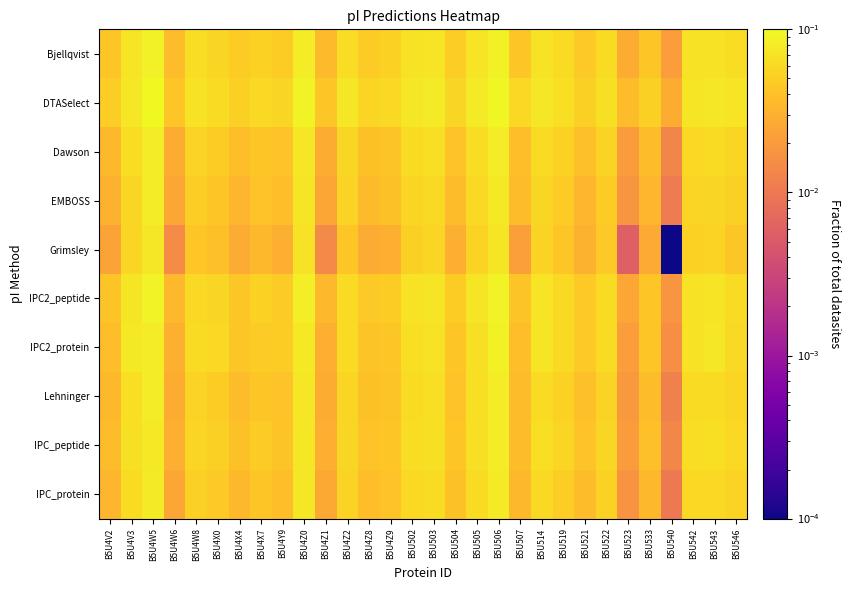

Reading left to right, extract all data points from this chart.

Bjellqvist: B5U4V2=0.0	B5U4V3=0.1	B5U4W5=0.1	B5U4W6=0.0	B5U4W8=0.1	B5U4X0=0.1	B5U4X4=0.0	B5U4X7=0.1	B5U4Y9=0.0	B5U4Z0=0.1	B5U4Z1=0.0	B5U4Z2=0.1	B5U4Z8=0.0	B5U4Z9=0.1	B5U502=0.1	B5U503=0.1	B5U504=0.1	B5U505=0.1	B5U506=0.1	B5U507=0.0	B5U514=0.1	B5U519=0.1	B5U521=0.0	B5U522=0.1	B5U523=0.0	B5U533=0.0	B5U540=0.0	B5U542=0.1	B5U543=0.1	B5U546=0.1
DTASelect: B5U4V2=0.1	B5U4V3=0.1	B5U4W5=0.1	B5U4W6=0.0	B5U4W8=0.1	B5U4X0=0.1	B5U4X4=0.1	B5U4X7=0.1	B5U4Y9=0.1	B5U4Z0=0.1	B5U4Z1=0.0	B5U4Z2=0.1	B5U4Z8=0.1	B5U4Z9=0.1	B5U502=0.1	B5U503=0.1	B5U504=0.1	B5U505=0.1	B5U506=0.1	B5U507=0.1	B5U514=0.1	B5U519=0.1	B5U521=0.1	B5U522=0.1	B5U523=0.0	B5U533=0.1	B5U540=0.0	B5U542=0.1	B5U543=0.1	B5U546=0.1
Dawson: B5U4V2=0.0	B5U4V3=0.1	B5U4W5=0.1	B5U4W6=0.0	B5U4W8=0.1	B5U4X0=0.0	B5U4X4=0.0	B5U4X7=0.0	B5U4Y9=0.0	B5U4Z0=0.1	B5U4Z1=0.0	B5U4Z2=0.1	B5U4Z8=0.0	B5U4Z9=0.0	B5U502=0.1	B5U503=0.1	B5U504=0.0	B5U505=0.1	B5U506=0.1	B5U507=0.0	B5U514=0.1	B5U519=0.1	B5U521=0.0	B5U522=0.1	B5U523=0.0	B5U533=0.0	B5U540=0.0	B5U542=0.1	B5U543=0.1	B5U546=0.1
EMBOSS: B5U4V2=0.0	B5U4V3=0.1	B5U4W5=0.1	B5U4W6=0.0	B5U4W8=0.1	B5U4X0=0.0	B5U4X4=0.0	B5U4X7=0.0	B5U4Y9=0.0	B5U4Z0=0.1	B5U4Z1=0.0	B5U4Z2=0.1	B5U4Z8=0.0	B5U4Z9=0.0	B5U502=0.1	B5U503=0.1	B5U504=0.0	B5U505=0.1	B5U506=0.1	B5U507=0.0	B5U514=0.1	B5U519=0.0	B5U521=0.0	B5U522=0.0	B5U523=0.0	B5U533=0.0	B5U540=0.0	B5U542=0.1	B5U543=0.1	B5U546=0.1
Grimsley: B5U4V2=0.0	B5U4V3=0.1	B5U4W5=0.1	B5U4W6=0.0	B5U4W8=0.0	B5U4X0=0.0	B5U4X4=0.0	B5U4X7=0.0	B5U4Y9=0.0	B5U4Z0=0.1	B5U4Z1=0.0	B5U4Z2=0.0	B5U4Z8=0.0	B5U4Z9=0.0	B5U502=0.1	B5U503=0.1	B5U504=0.0	B5U505=0.1	B5U506=0.1	B5U507=0.0	B5U514=0.1	B5U519=0.0	B5U521=0.0	B5U522=0.0	B5U523=0.0	B5U533=0.0	B5U540=0.0	B5U542=0.1	B5U543=0.1	B5U546=0.0
IPC2_peptide: B5U4V2=0.0	B5U4V3=0.1	B5U4W5=0.1	B5U4W6=0.0	B5U4W8=0.1	B5U4X0=0.1	B5U4X4=0.0	B5U4X7=0.1	B5U4Y9=0.0	B5U4Z0=0.1	B5U4Z1=0.0	B5U4Z2=0.1	B5U4Z8=0.0	B5U4Z9=0.0	B5U502=0.1	B5U503=0.1	B5U504=0.0	B5U505=0.1	B5U506=0.1	B5U507=0.0	B5U514=0.1	B5U519=0.1	B5U521=0.0	B5U522=0.1	B5U523=0.0	B5U533=0.0	B5U540=0.0	B5U542=0.1	B5U543=0.1	B5U546=0.1
IPC2_protein: B5U4V2=0.0	B5U4V3=0.1	B5U4W5=0.1	B5U4W6=0.0	B5U4W8=0.1	B5U4X0=0.1	B5U4X4=0.0	B5U4X7=0.0	B5U4Y9=0.0	B5U4Z0=0.1	B5U4Z1=0.0	B5U4Z2=0.1	B5U4Z8=0.0	B5U4Z9=0.0	B5U502=0.1	B5U503=0.1	B5U504=0.0	B5U505=0.1	B5U506=0.1	B5U507=0.0	B5U514=0.1	B5U519=0.1	B5U521=0.0	B5U522=0.1	B5U523=0.0	B5U533=0.0	B5U540=0.0	B5U542=0.1	B5U543=0.1	B5U546=0.1
Lehninger: B5U4V2=0.0	B5U4V3=0.1	B5U4W5=0.1	B5U4W6=0.0	B5U4W8=0.1	B5U4X0=0.0	B5U4X4=0.0	B5U4X7=0.0	B5U4Y9=0.0	B5U4Z0=0.1	B5U4Z1=0.0	B5U4Z2=0.1	B5U4Z8=0.0	B5U4Z9=0.0	B5U502=0.1	B5U503=0.1	B5U504=0.0	B5U505=0.1	B5U506=0.1	B5U507=0.0	B5U514=0.1	B5U519=0.1	B5U521=0.0	B5U522=0.1	B5U523=0.0	B5U533=0.0	B5U540=0.0	B5U542=0.1	B5U543=0.1	B5U546=0.1
IPC_peptide: B5U4V2=0.0	B5U4V3=0.1	B5U4W5=0.1	B5U4W6=0.0	B5U4W8=0.1	B5U4X0=0.1	B5U4X4=0.0	B5U4X7=0.0	B5U4Y9=0.0	B5U4Z0=0.1	B5U4Z1=0.0	B5U4Z2=0.1	B5U4Z8=0.0	B5U4Z9=0.0	B5U502=0.1	B5U503=0.1	B5U504=0.0	B5U505=0.1	B5U506=0.1	B5U507=0.0	B5U514=0.1	B5U519=0.1	B5U521=0.0	B5U522=0.1	B5U523=0.0	B5U533=0.0	B5U540=0.0	B5U542=0.1	B5U543=0.1	B5U546=0.1
IPC_protein: B5U4V2=0.0	B5U4V3=0.1	B5U4W5=0.1	B5U4W6=0.0	B5U4W8=0.1	B5U4X0=0.0	B5U4X4=0.0	B5U4X7=0.0	B5U4Y9=0.0	B5U4Z0=0.1	B5U4Z1=0.0	B5U4Z2=0.1	B5U4Z8=0.0	B5U4Z9=0.0	B5U502=0.1	B5U503=0.1	B5U504=0.0	B5U505=0.1	B5U506=0.1	B5U507=0.0	B5U514=0.1	B5U519=0.1	B5U521=0.0	B5U522=0.1	B5U523=0.0	B5U533=0.0	B5U540=0.0	B5U542=0.1	B5U543=0.1	B5U546=0.1